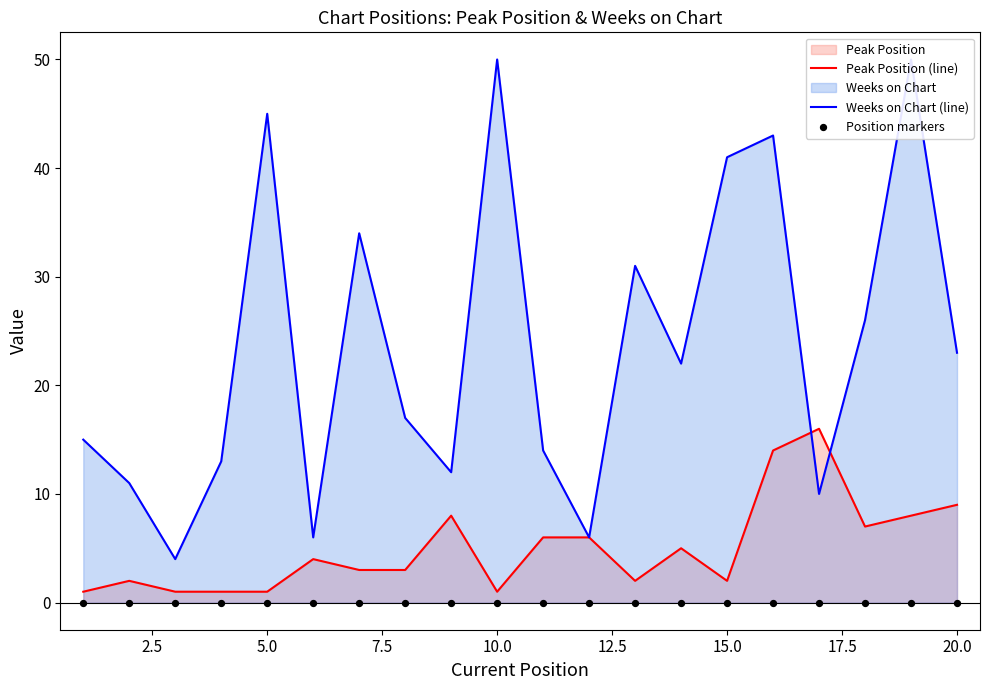

Which series reaches the minimum Y coordinate?

Position markers